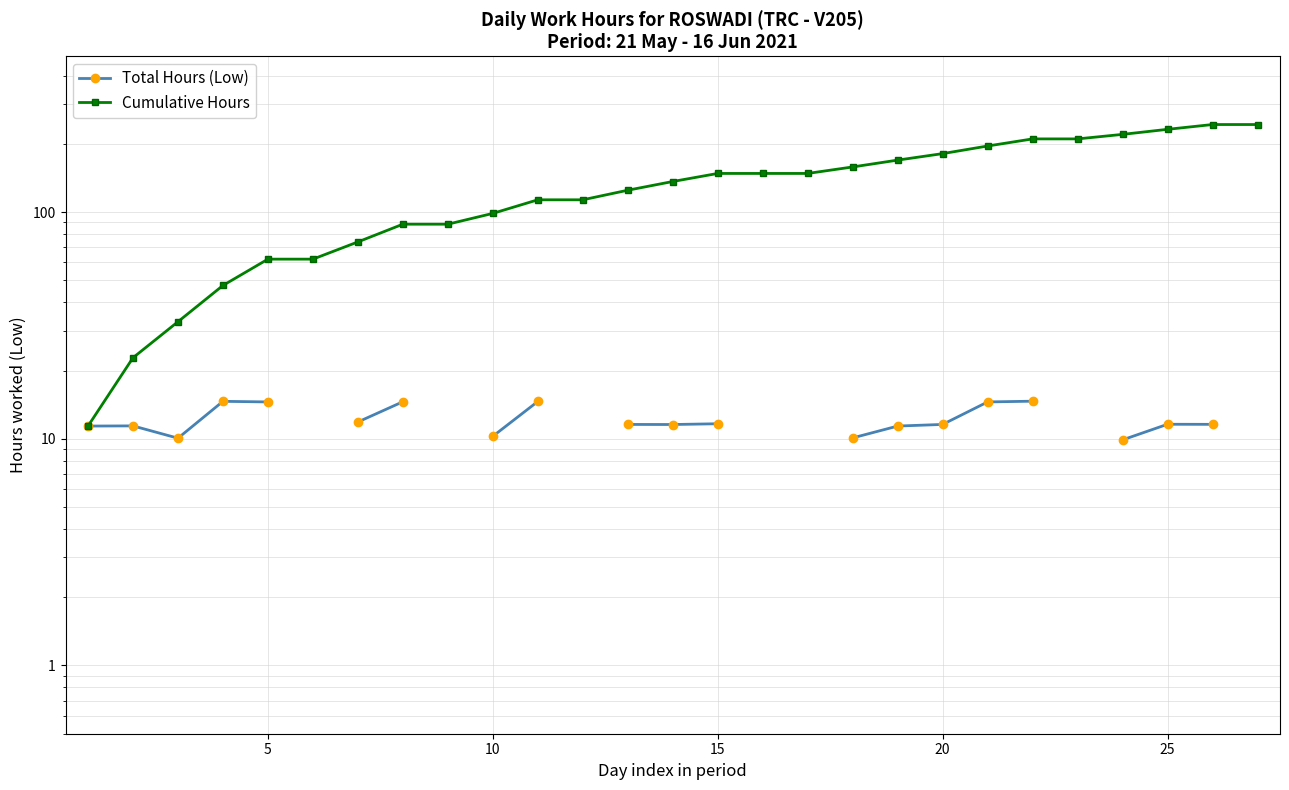

What is the label of the 16th point from the left?

15